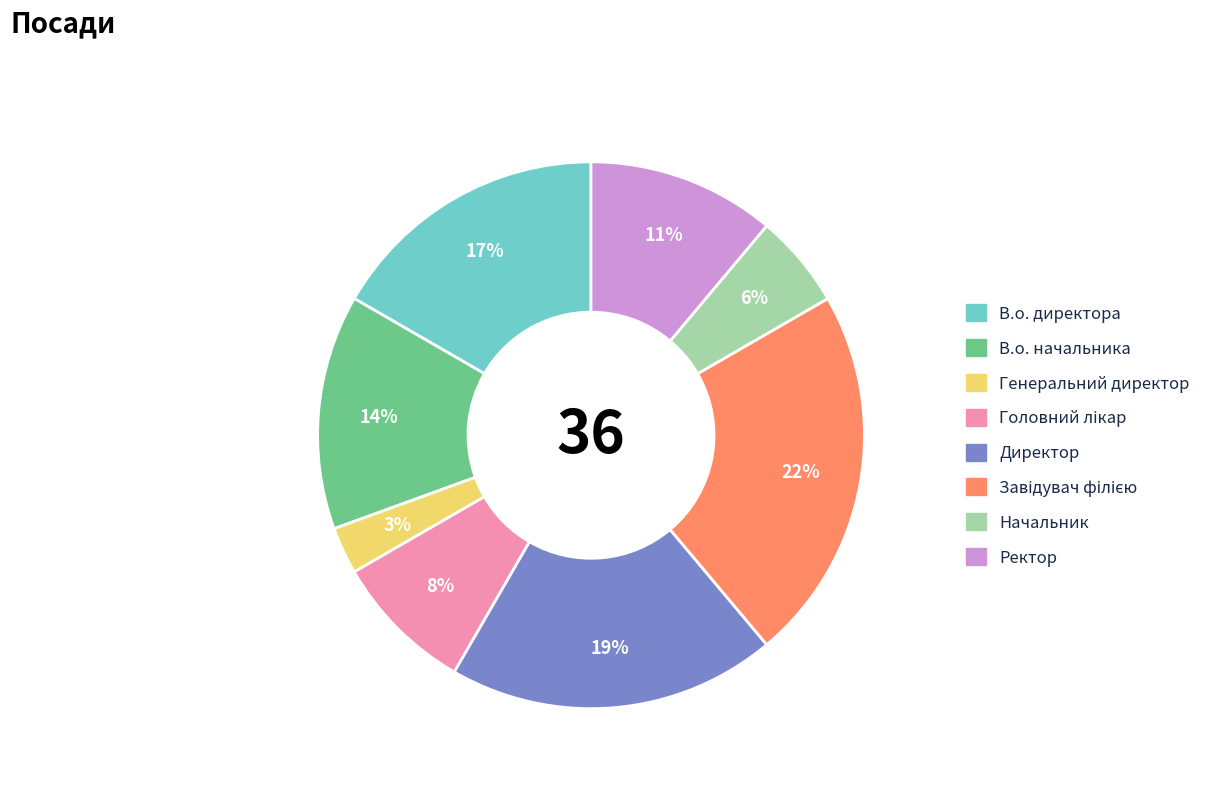

True or false: В.о. директора accounts for 17% of the total.

True